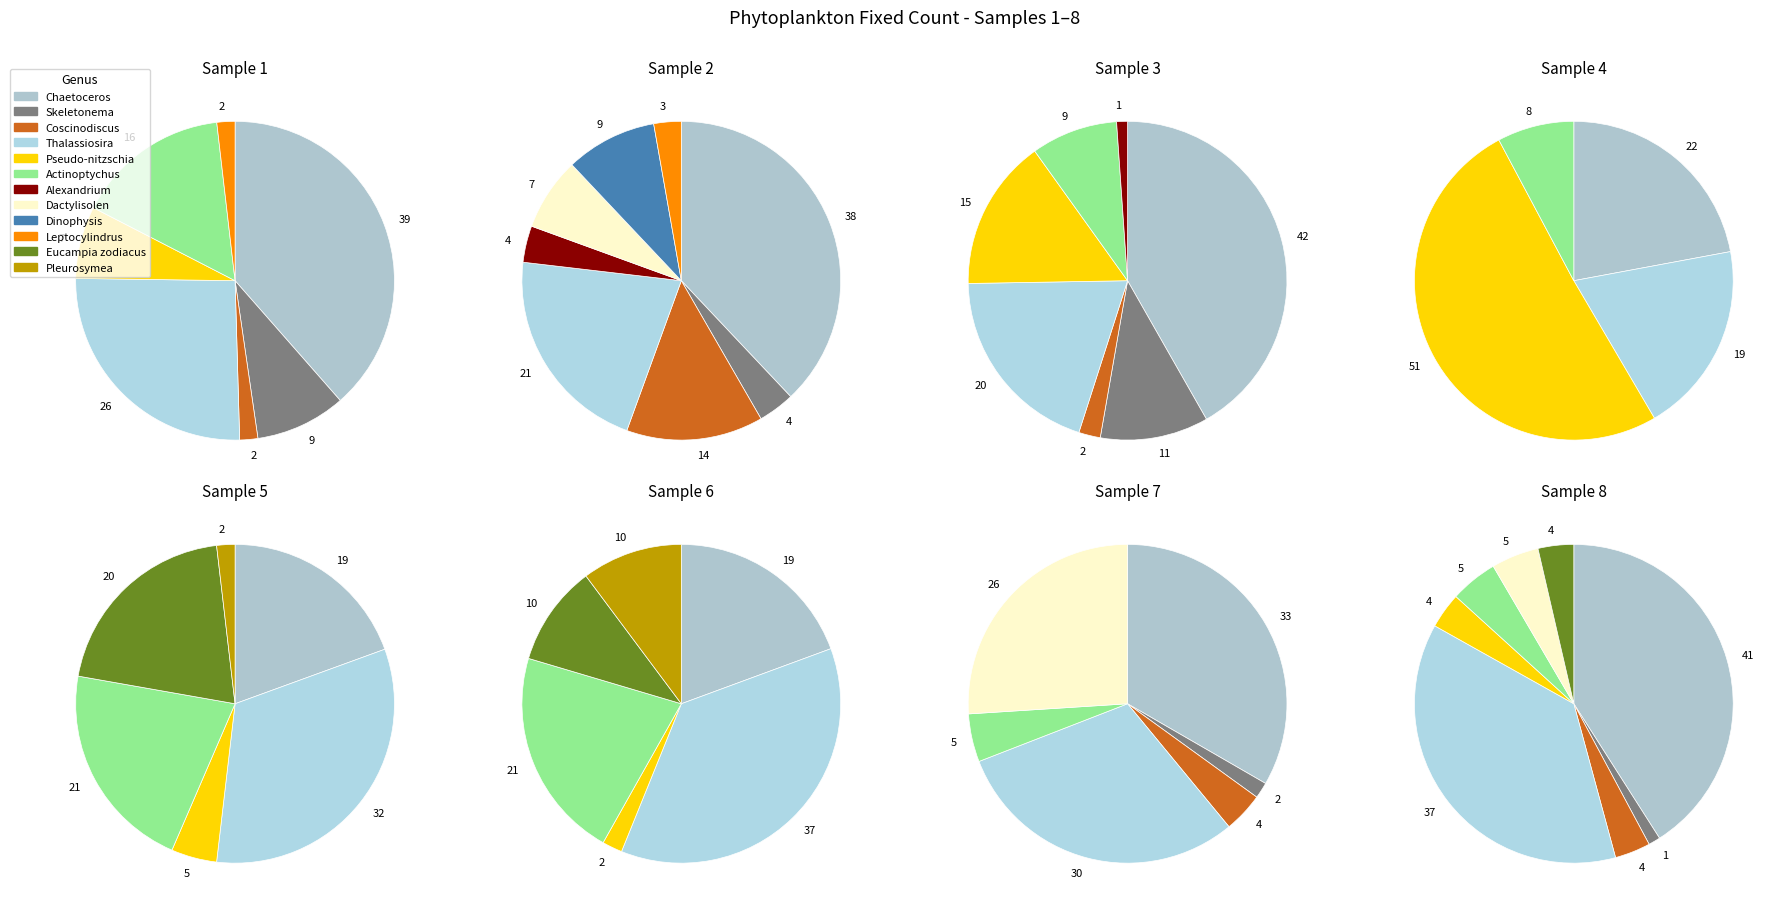

Combined, do Coscinodiscus and Ditylum account for over 50%?

No